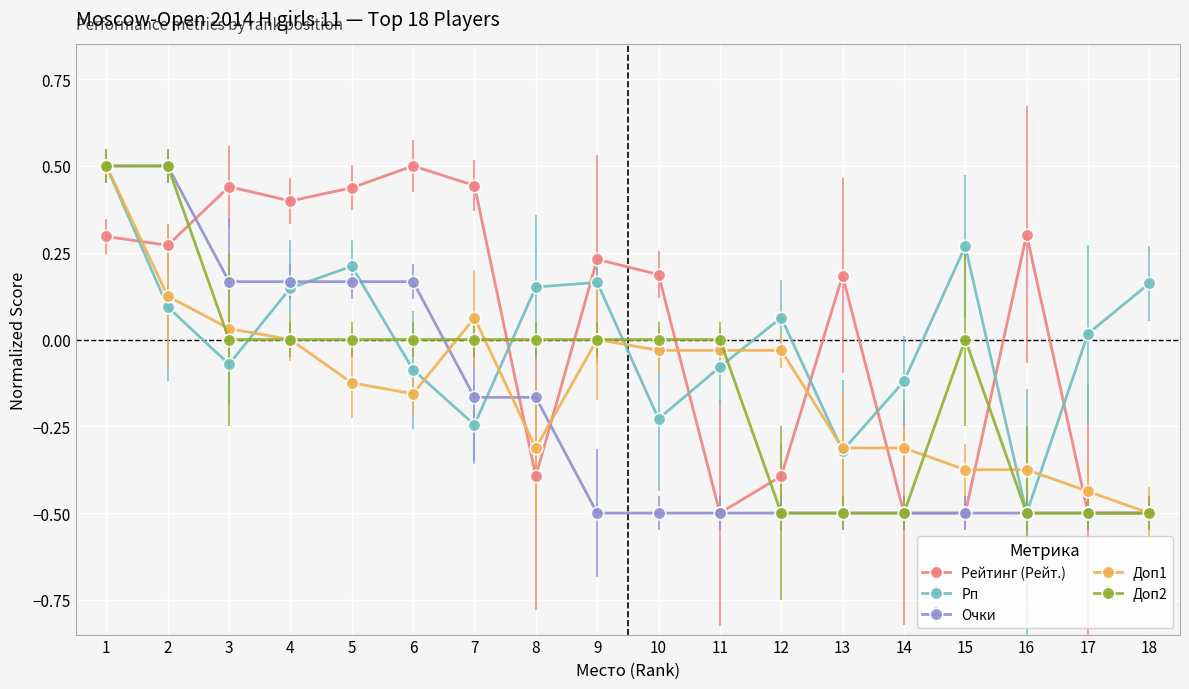

Does the chart have visible grid lines?

Yes